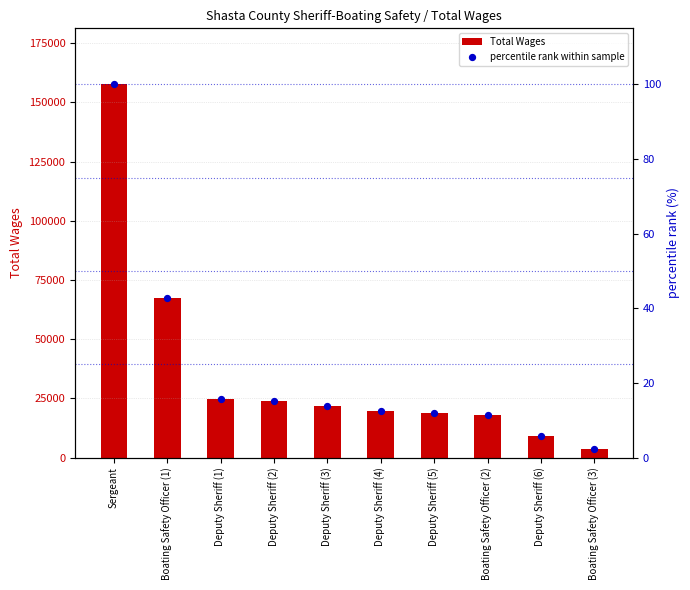

Which series reaches the maximum Y coordinate?

Total Wages